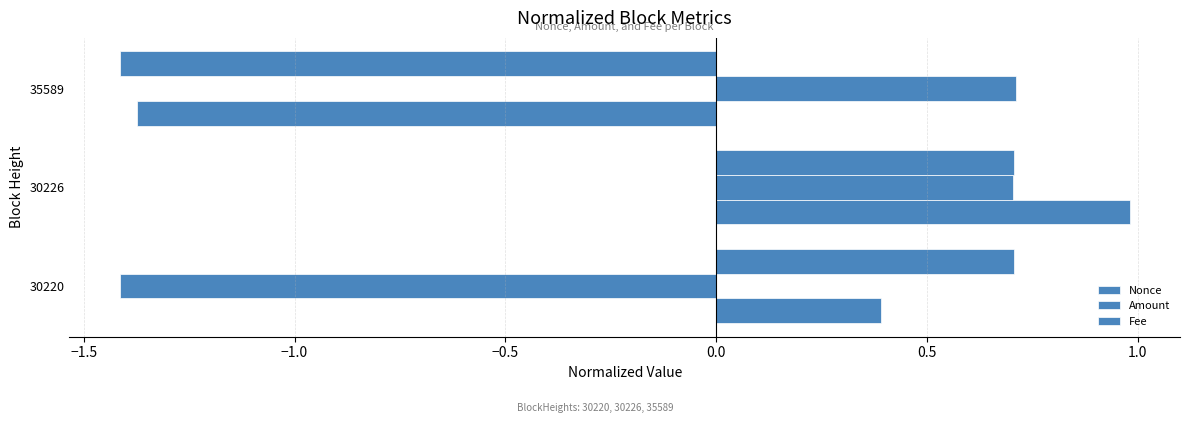

How many values in Fee are below zero?

1